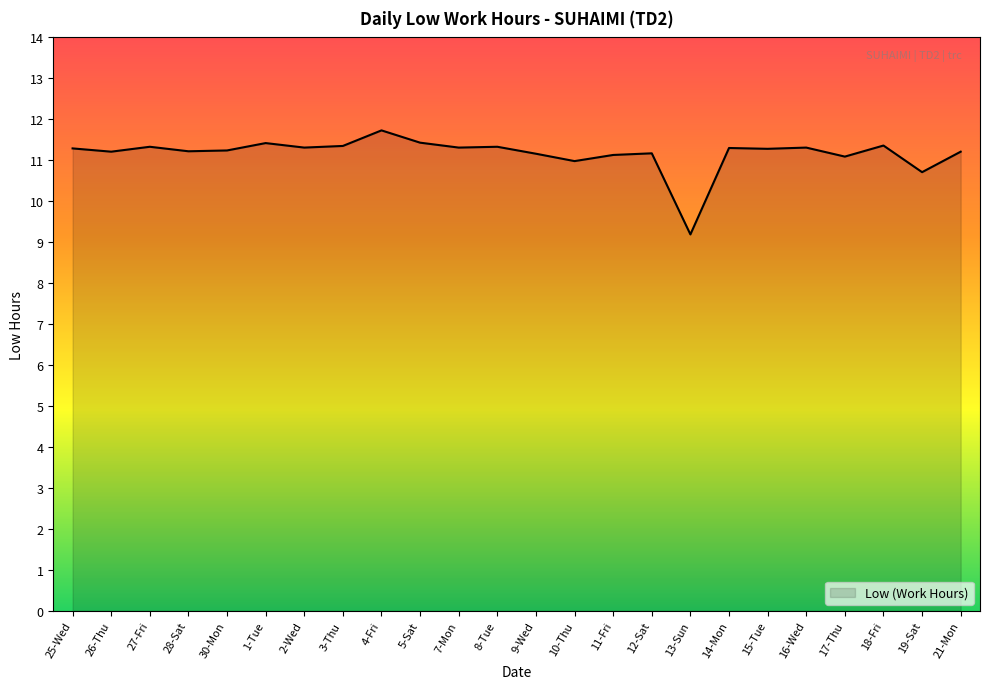

At which category does the chart reach its minimum across all series?

13-Sun